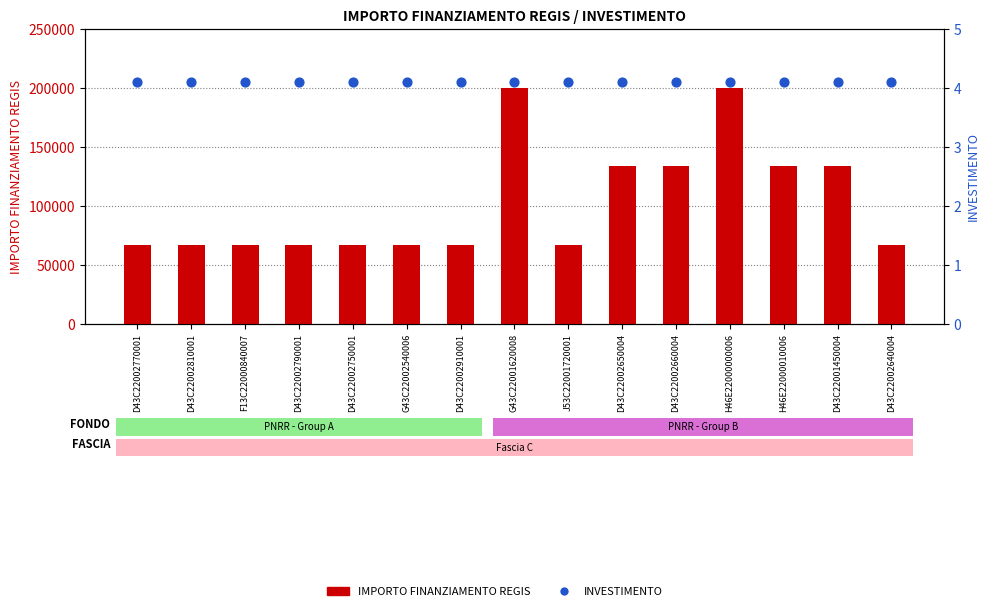

Which series reaches the minimum Y coordinate?

INVESTIMENTO